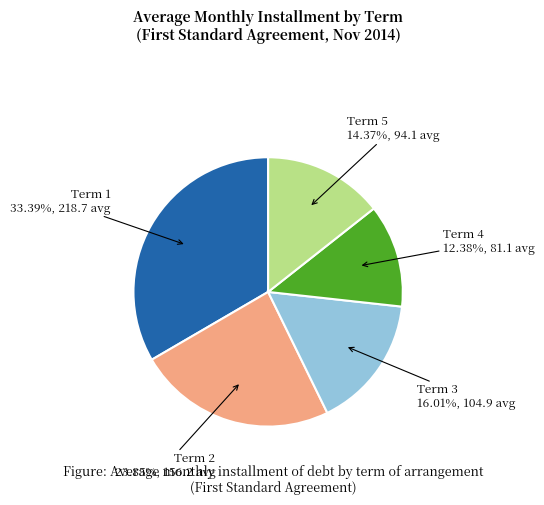

Is there any slice that represents more than half of the pie?

No